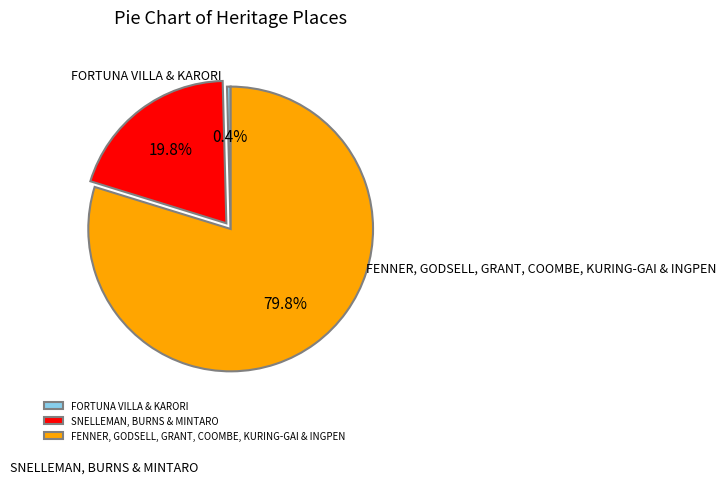

What percentage do FENNER, GODSELL, GRANT, COOMBE, KURING-GAI & INGPEN and SNELLEMAN, BURNS & MINTARO together represent?

99.6%